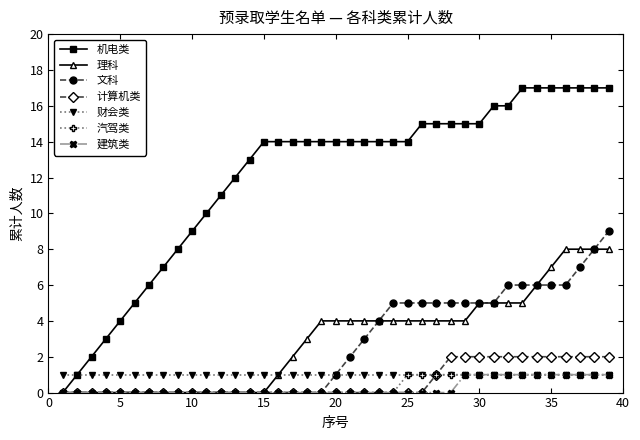

Which series has the largest total across all categories?

机电类